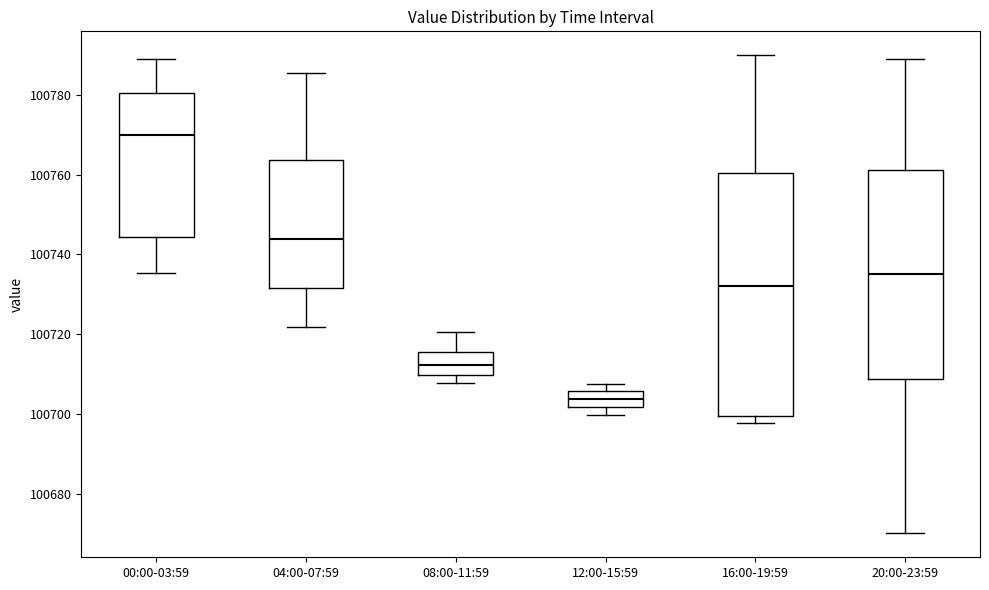

Reading left to right, read every box against the y-axis: the position of its median line, the range the box covers, and the ends of its whiskers. The values are not printed on the chart, so give them approximately, as read against the axis.

00:00-03:59: median 100770, box 100744 to 100780, whiskers 100736 to 100790
04:00-07:59: median 100744, box 100732 to 100764, whiskers 100722 to 100786
08:00-11:59: median 100712, box 100710 to 100716, whiskers 100708 to 100720
12:00-15:59: median 100704, box 100702 to 100706, whiskers 100700 to 100708
16:00-19:59: median 100732, box 100700 to 100760, whiskers 100698 to 100790
20:00-23:59: median 100736, box 100708 to 100762, whiskers 100670 to 100790